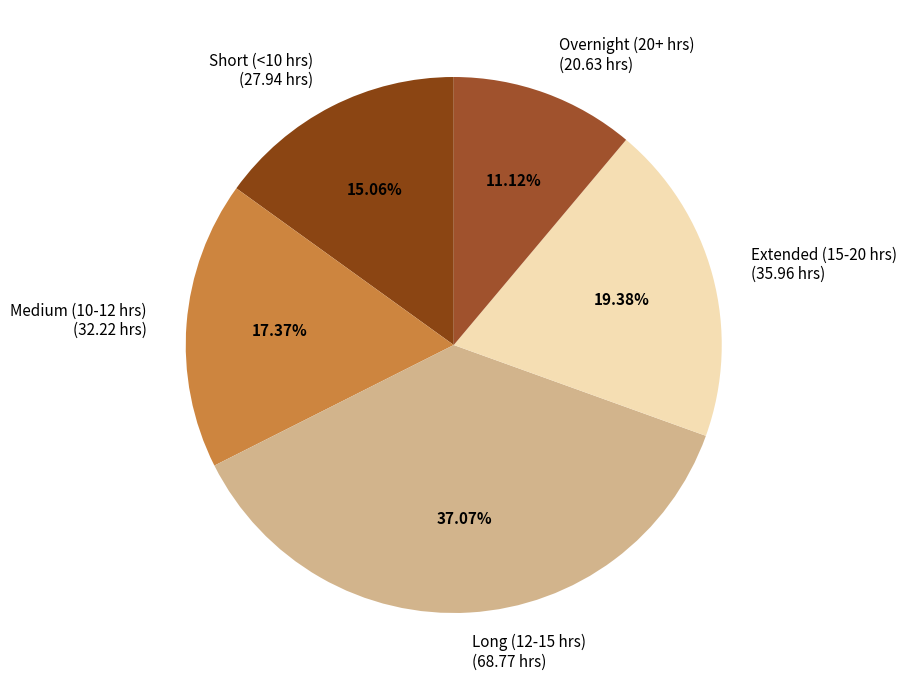

What is the ratio of the value at Extended (15-20 hrs) (35.96 hrs) to the value at Long (12-15 hrs) (68.77 hrs)?

0.5